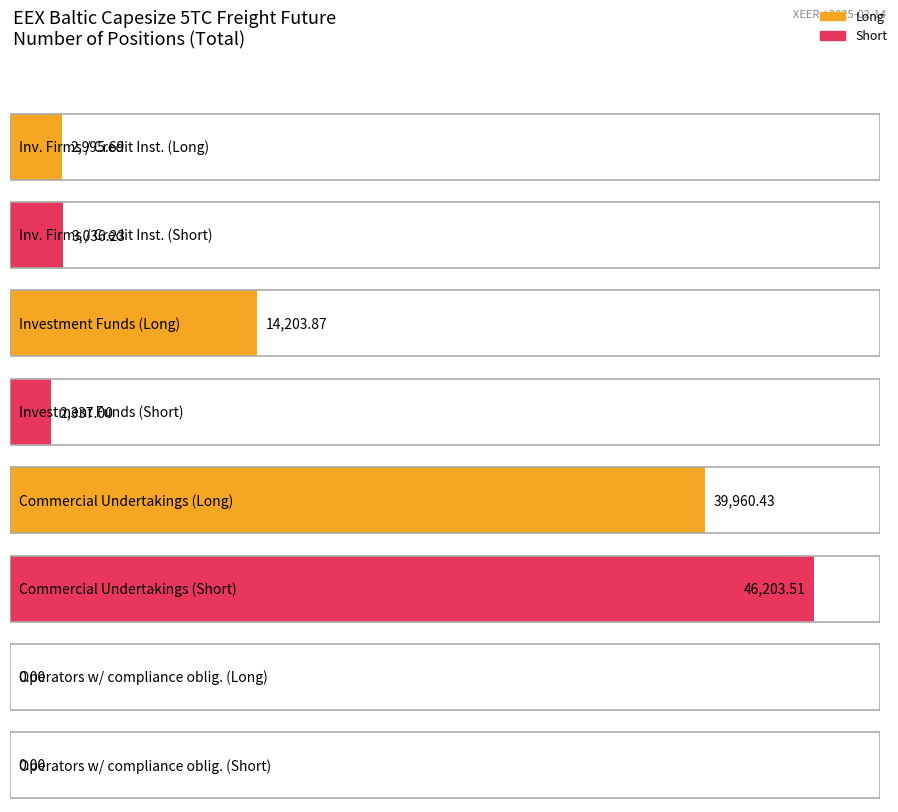

What is the label of the 2nd bar from the right?

Commercial Undertakings